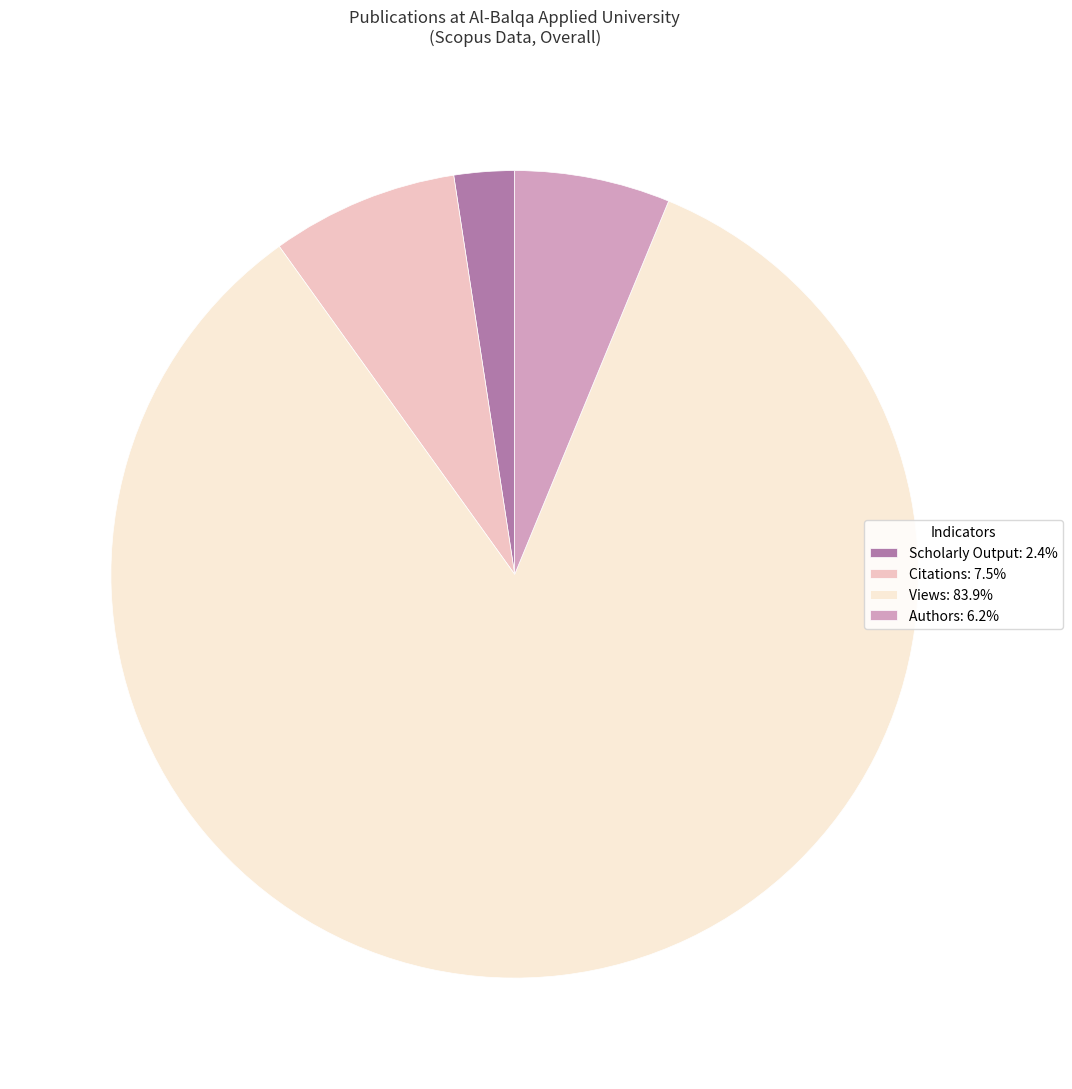

Is Authors: 6.2% the majority of the pie?

No